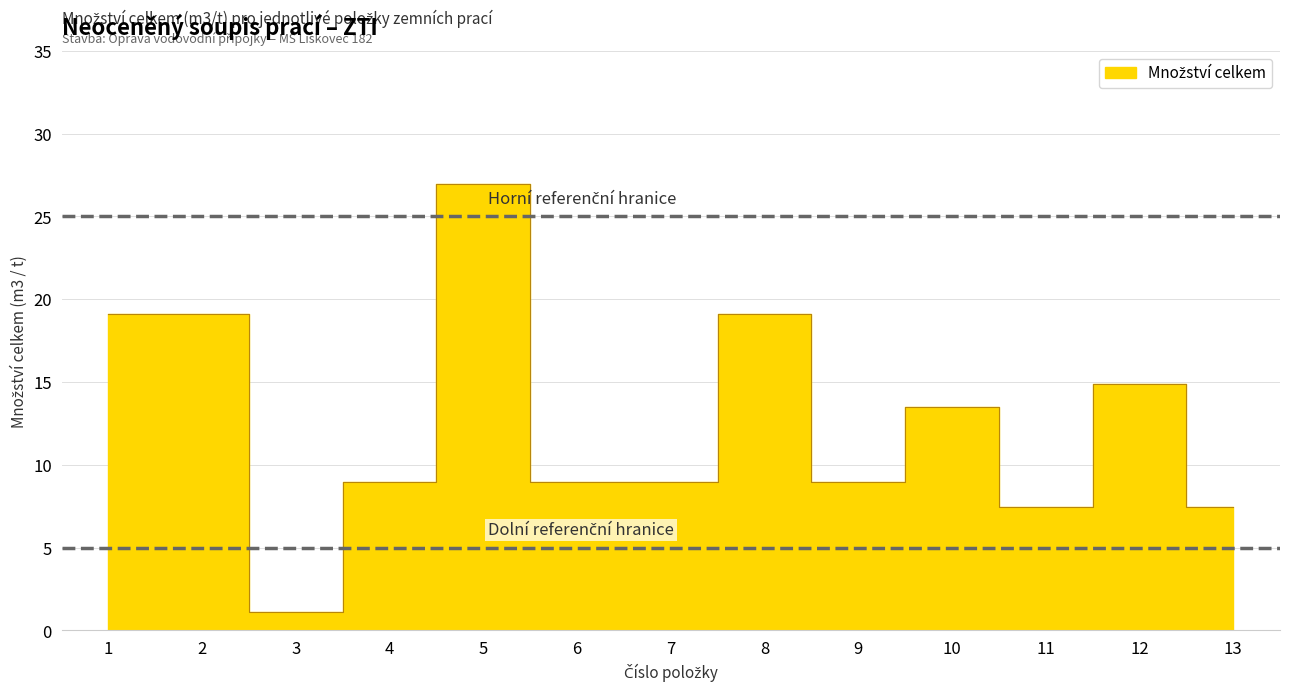

Which label corresponds to the largest value in the chart?

5